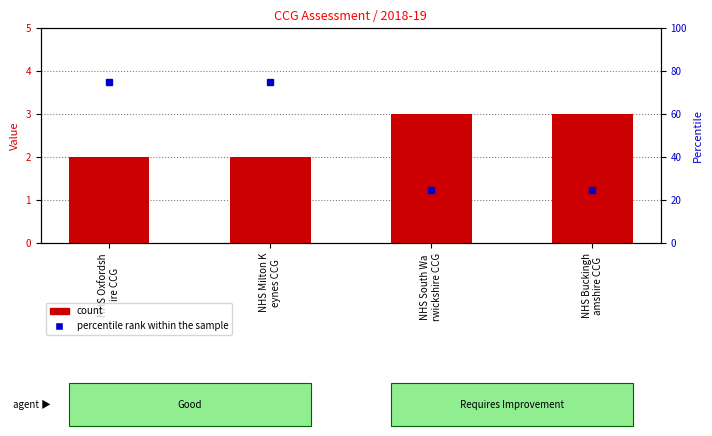

Reading left to right, list all the values displayed in this chart.

count: NHS Oxfordsh
ire CCG=2	NHS Milton K
eynes CCG=2	NHS South Wa
rwickshire CCG=3	NHS Buckingh
amshire CCG=3
percentile rank within the sample: NHS Oxfordsh
ire CCG=75	NHS Milton K
eynes CCG=75	NHS South Wa
rwickshire CCG=25	NHS Buckingh
amshire CCG=25